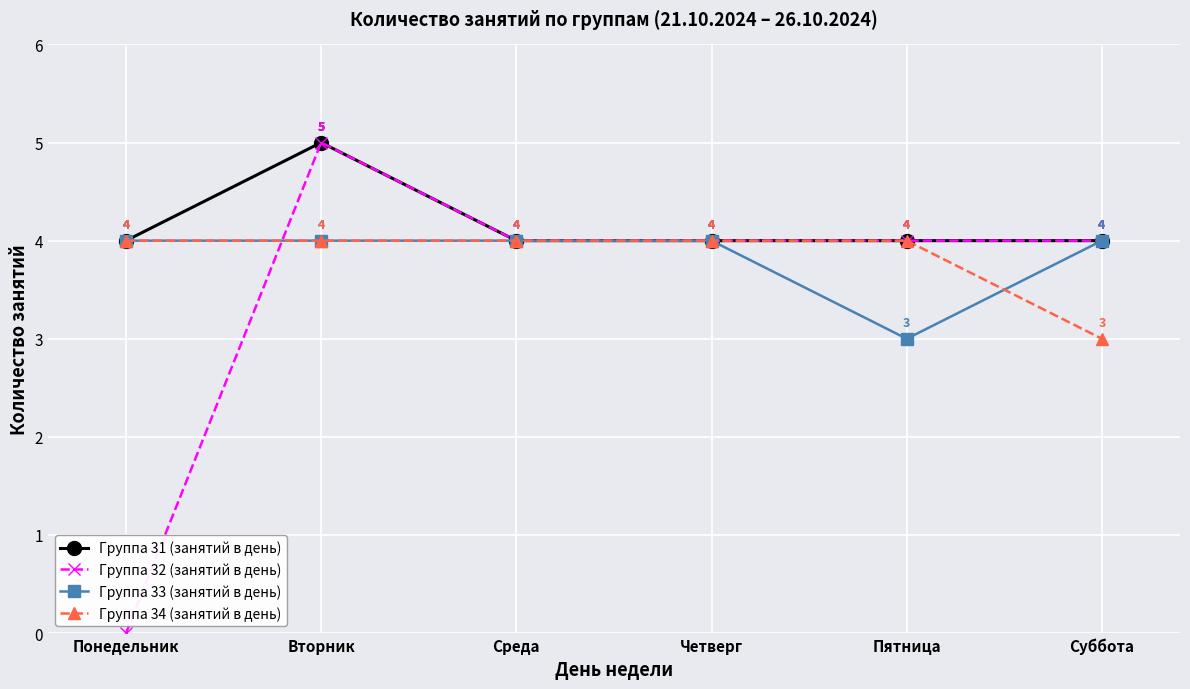

Which series has the largest range (max minus min)?

Группа 32 (занятий в день)